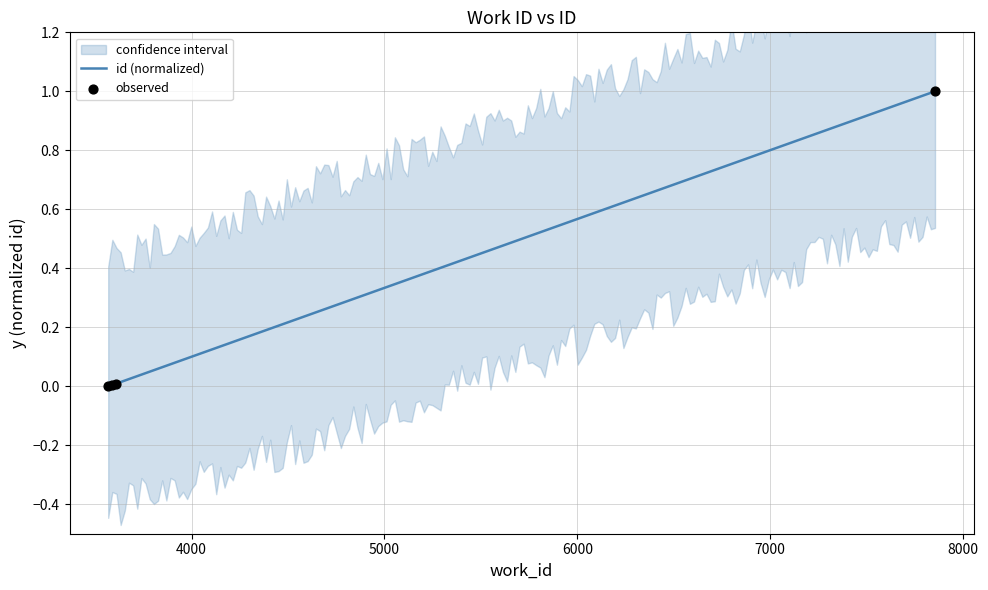

Which has a higher value, 3607 or 3568?

3607